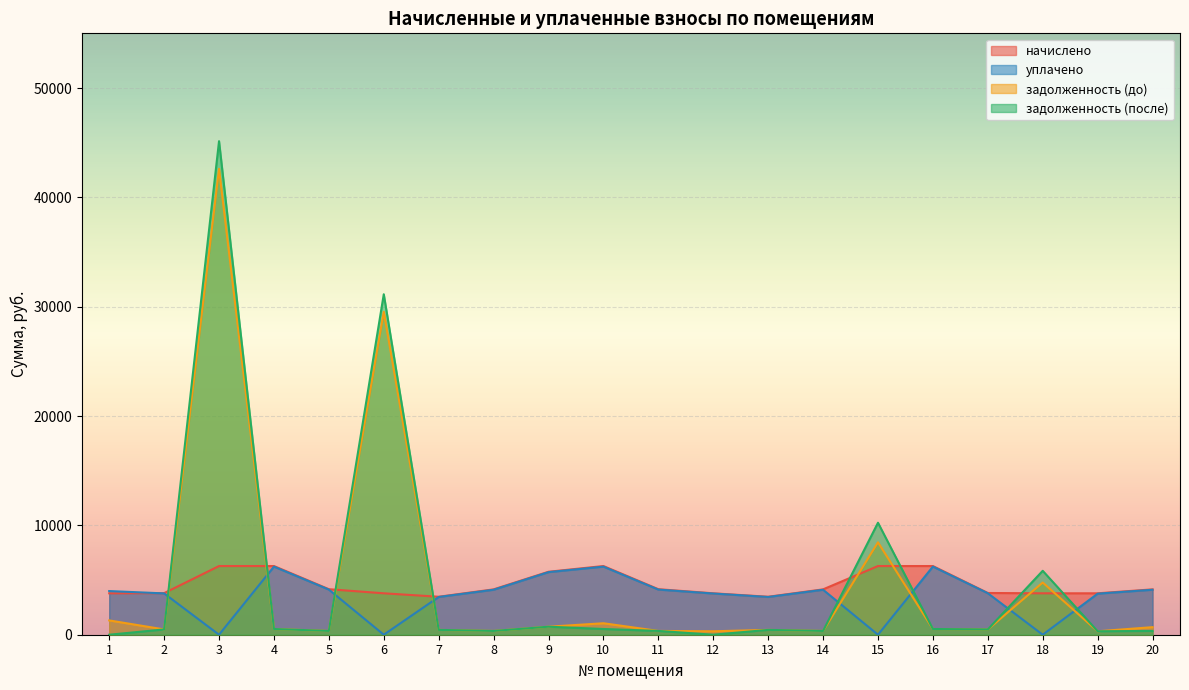

True or false: начислено has a value of 3788.2 at 19.

True